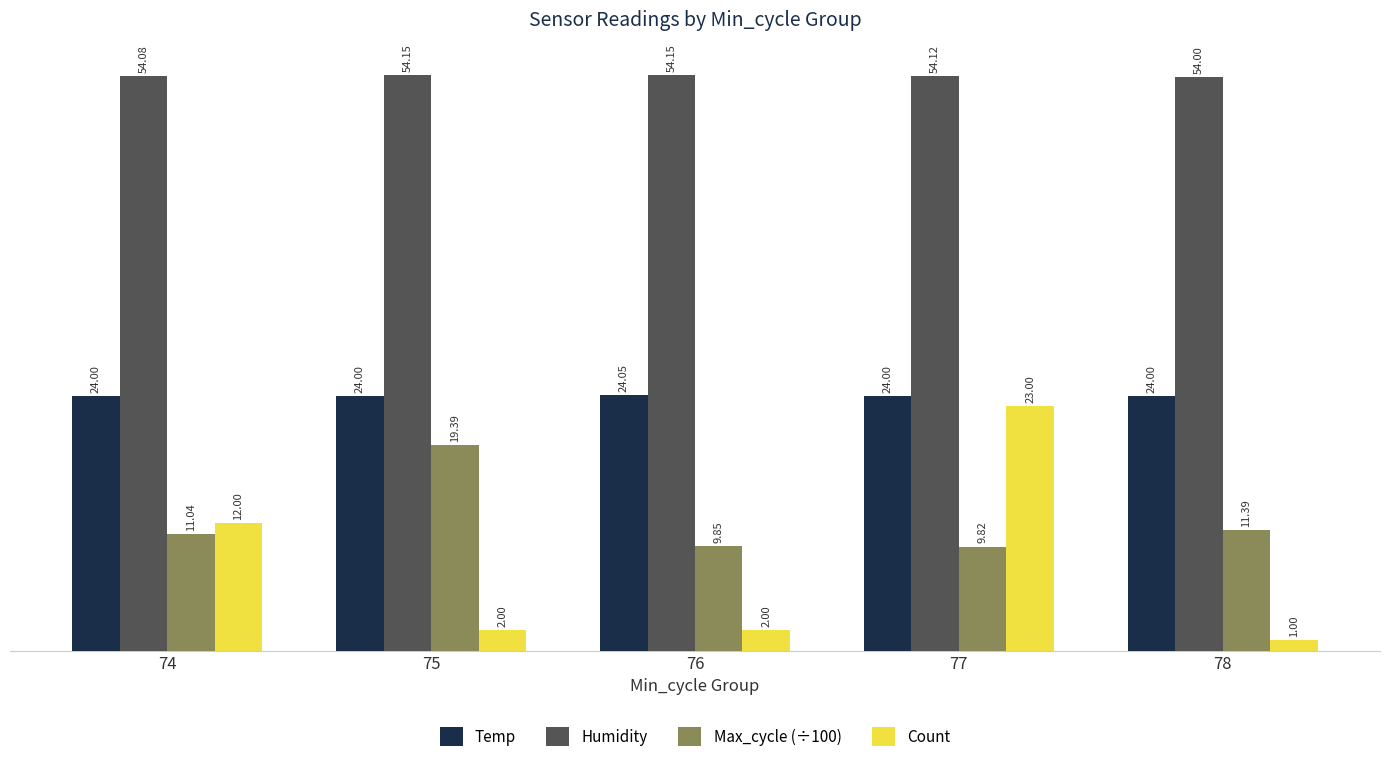

Are the bars grouped side by side (vs. stacked)?

Yes